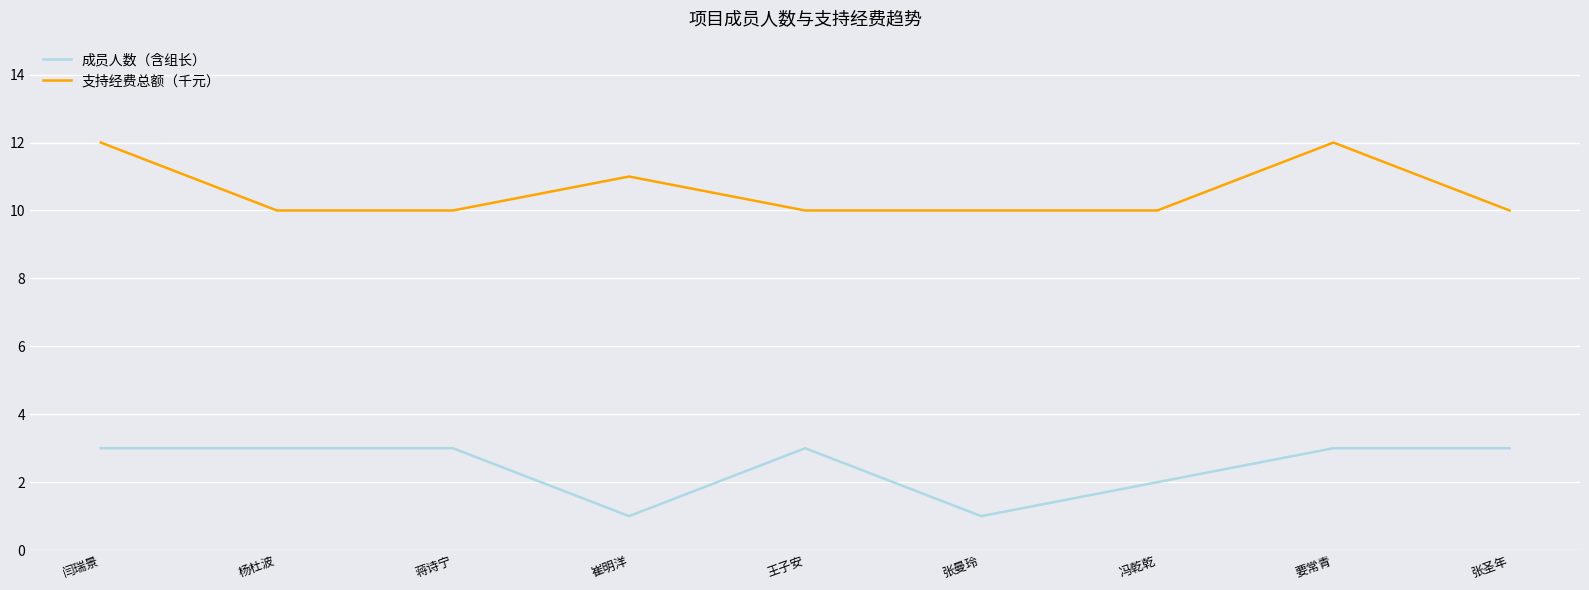

How many lines are shown in the chart?

2